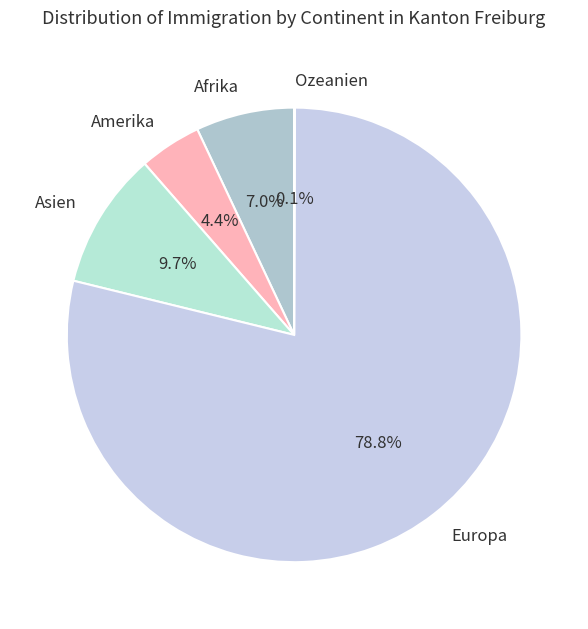

How much of the chart is everything except Afrika?

93.0%